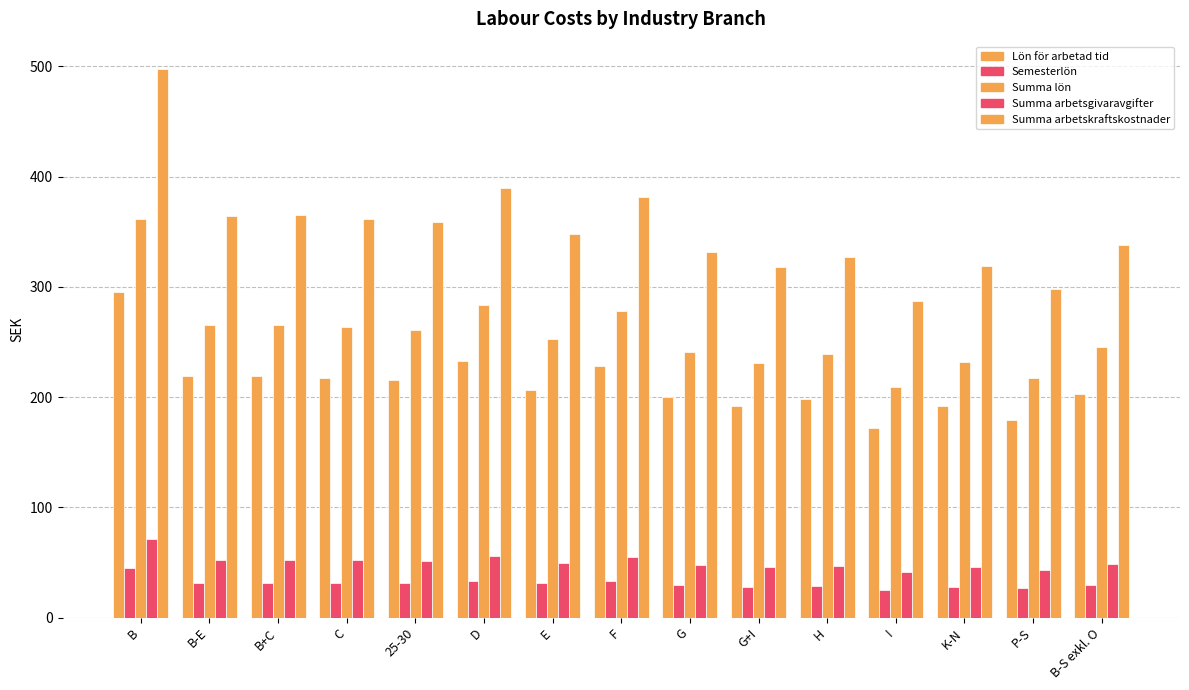

Between I and K-N, which series saw the biggest shift?

Summa arbetskraftskostnader